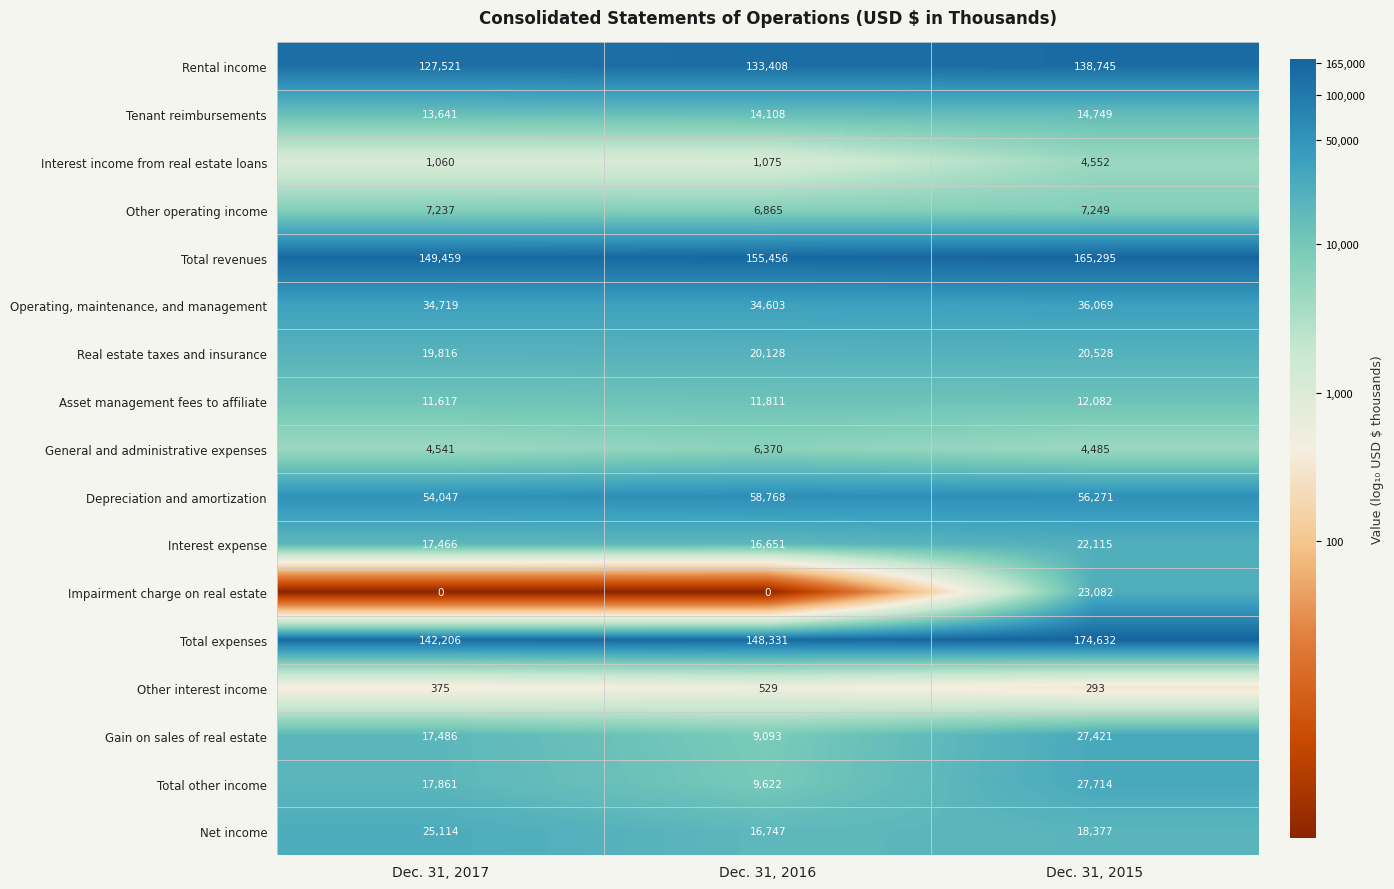

What value does the Other operating income series have at Dec. 31, 2016, to the nearest 50?

6850